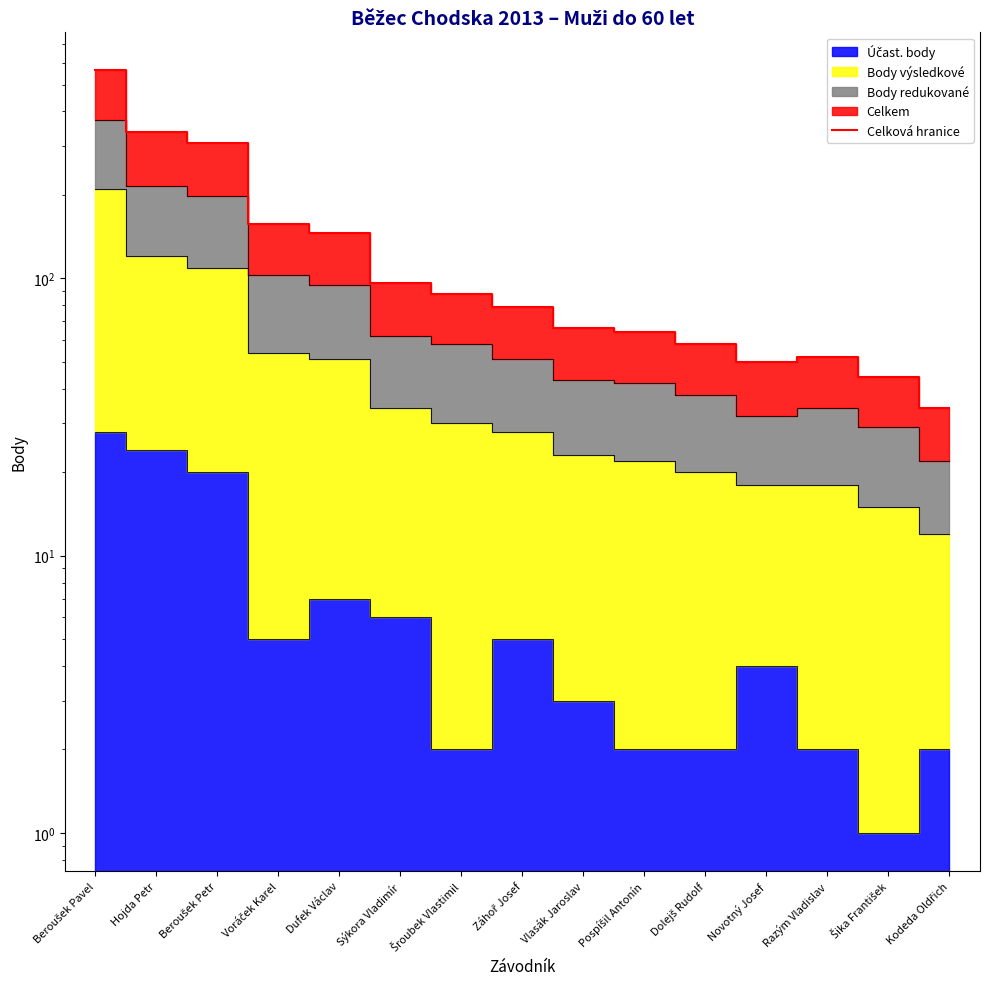

Where is the data nearest to the value 298?

Beroušek Petr